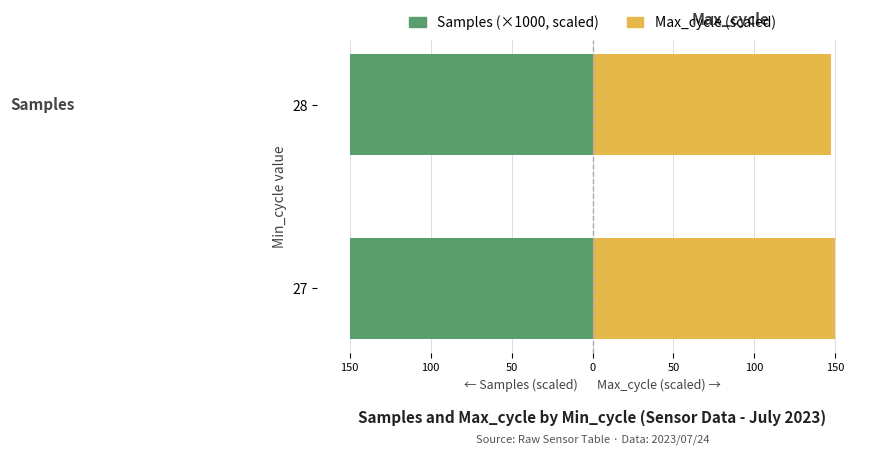

What is the value of the Samples (x1000) bar at the 2nd from the left?

-150.0